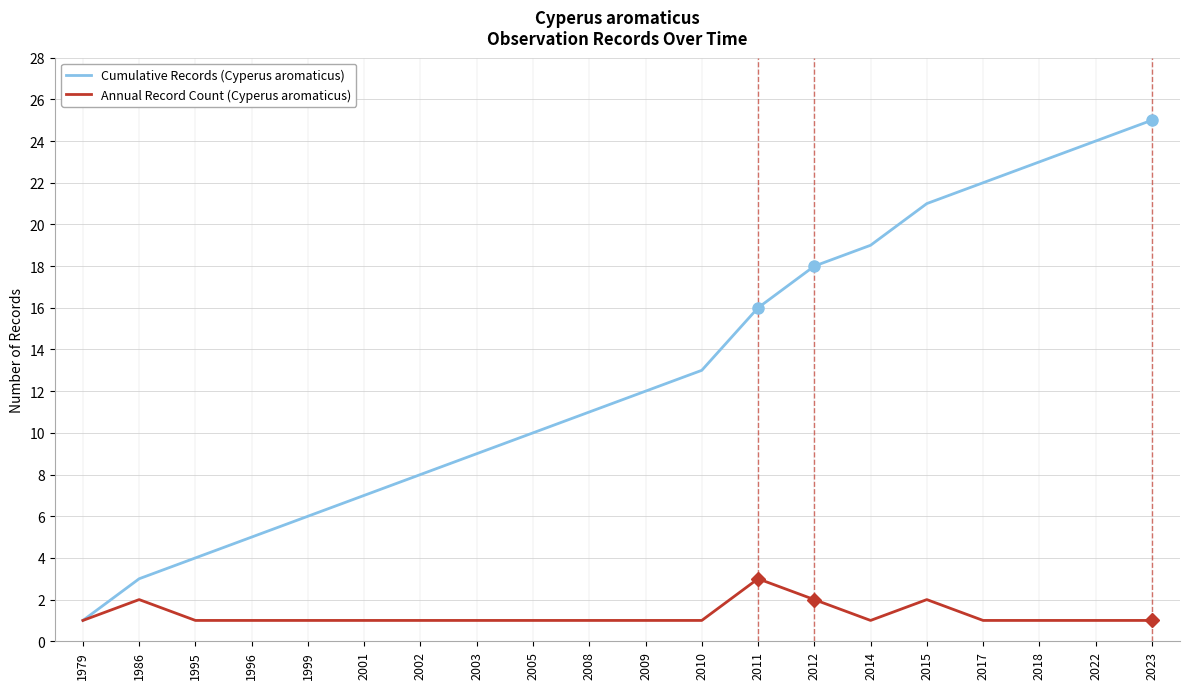

Between 1979 and 1986, which series saw the biggest shift?

Cumulative Records (Cyperus aromaticus)